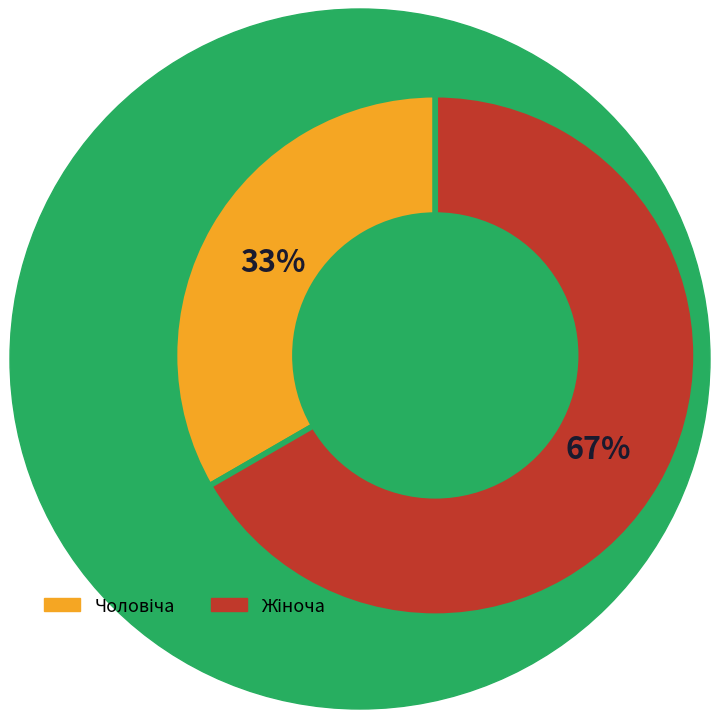

To the nearest percent, what is the average slice percentage?

50%